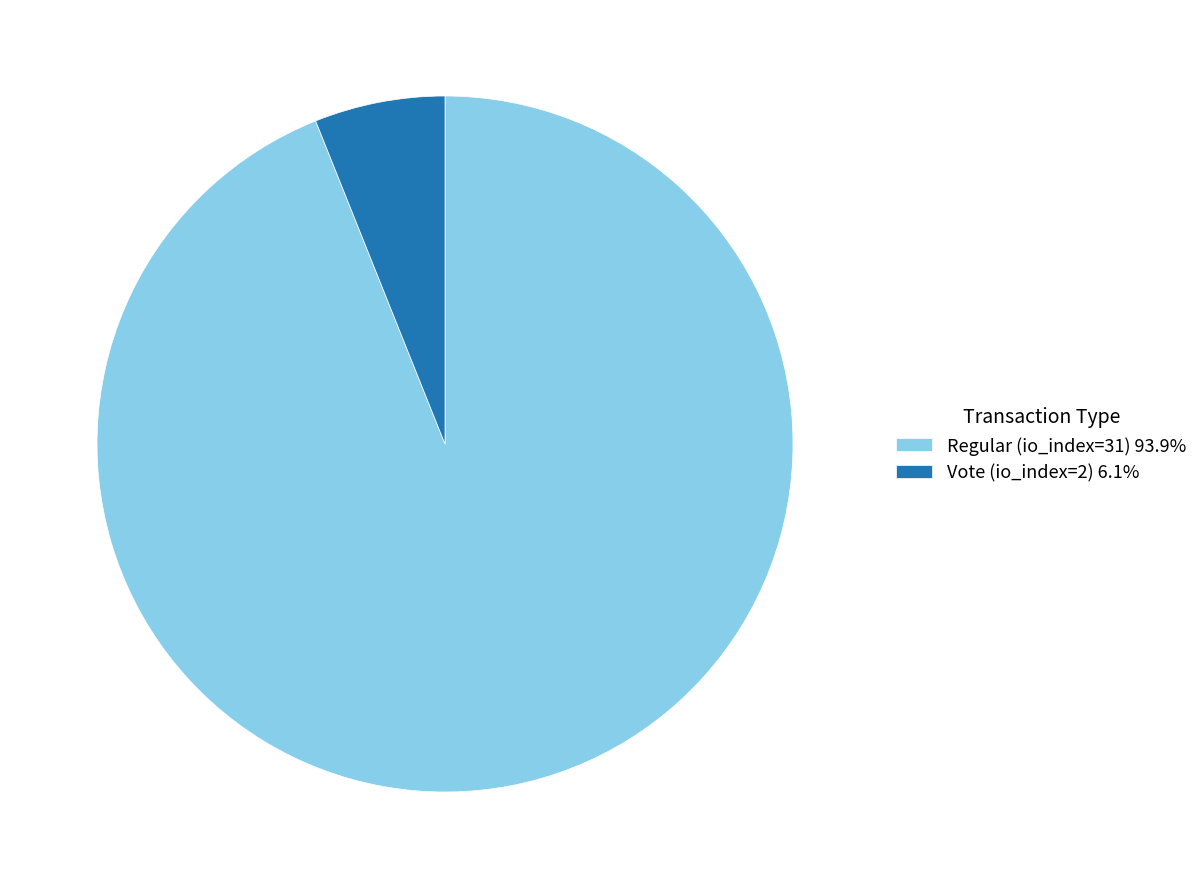

Does Vote (io_index=2) account for over 50% of the chart?

No